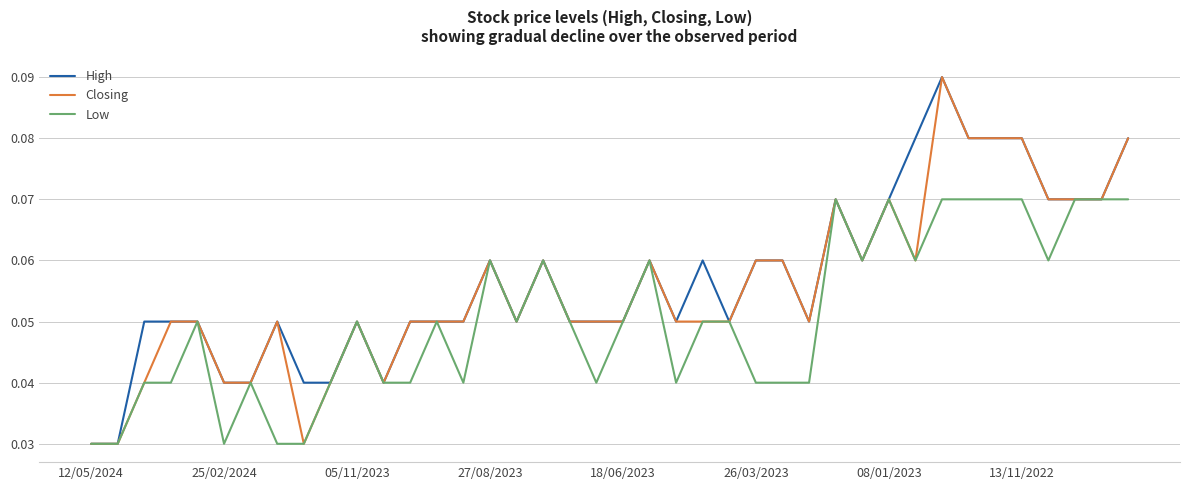

Which series has the largest total across all categories?

High